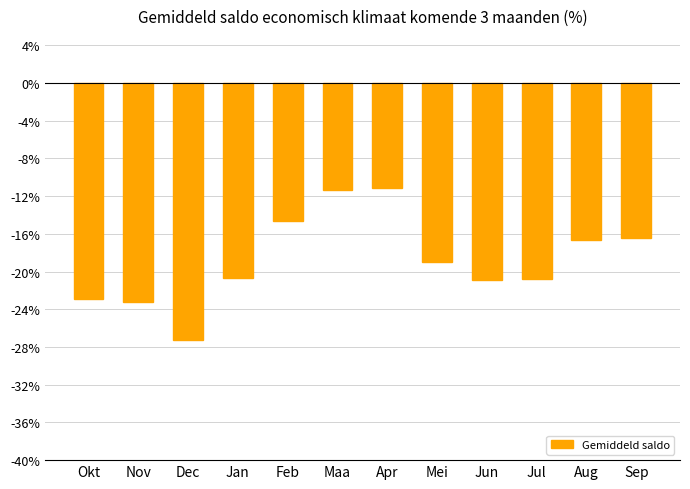

What is the difference between the values at Jun and Nov?

2.4